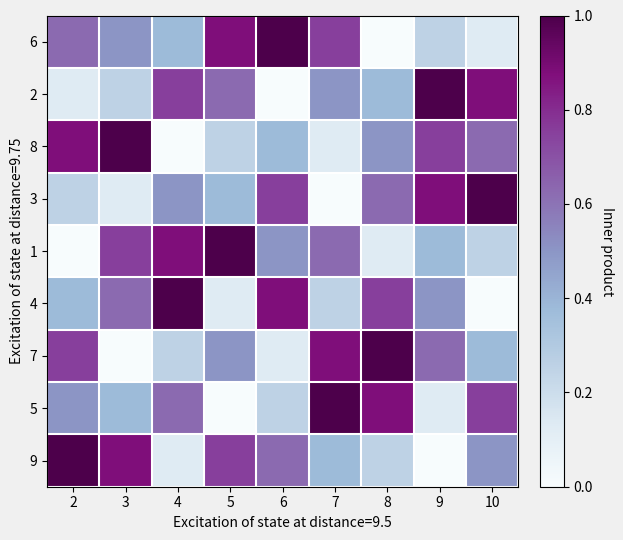

Rank the series at 6 from lowest to highest value.

2, 7, 5, 8, 1, 9, 3, 4, 6